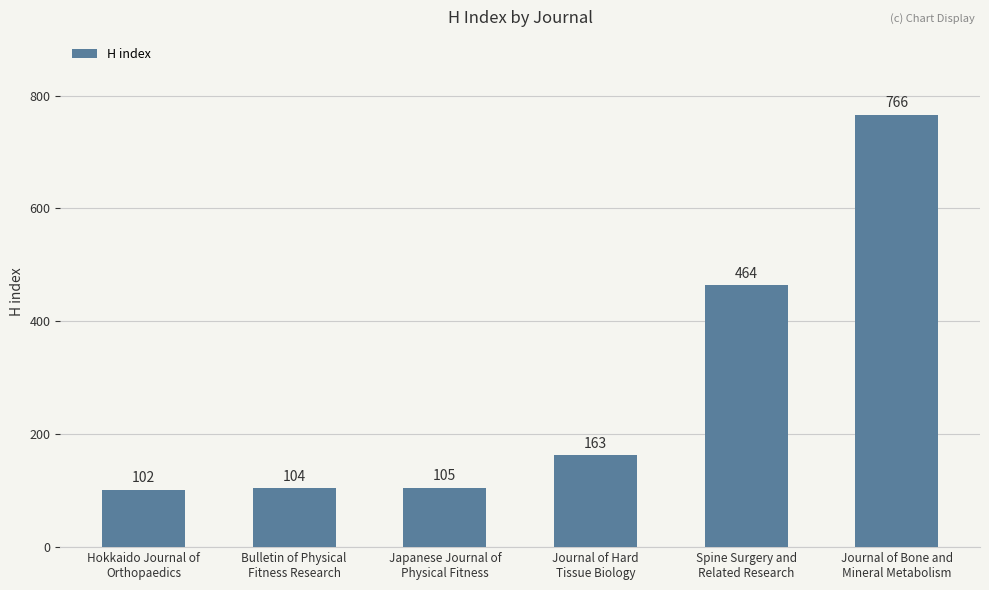

What is the sum of the values at Journal of Hard
Tissue Biology and Hokkaido Journal of
Orthopaedics?

265